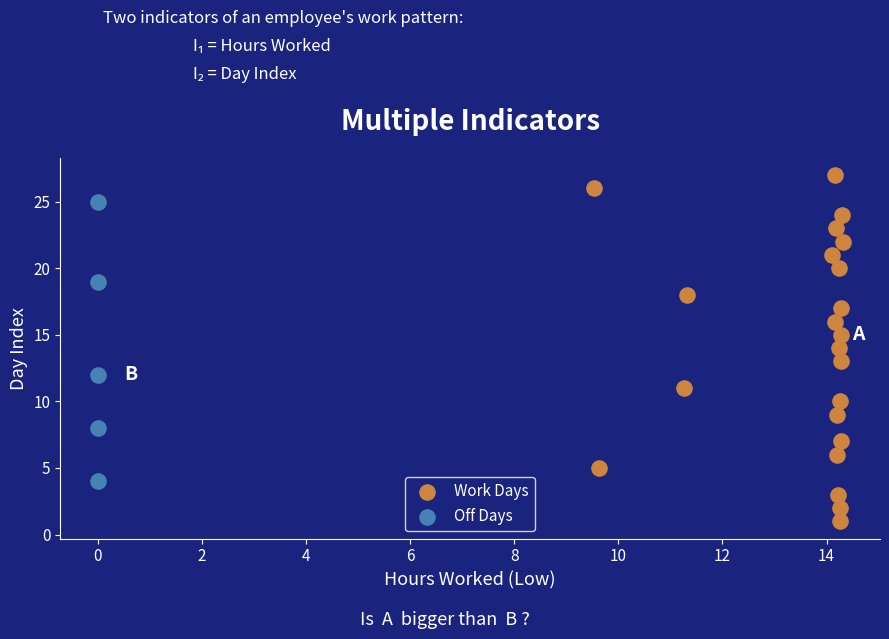

Which series reaches the minimum Y coordinate?

Work Days